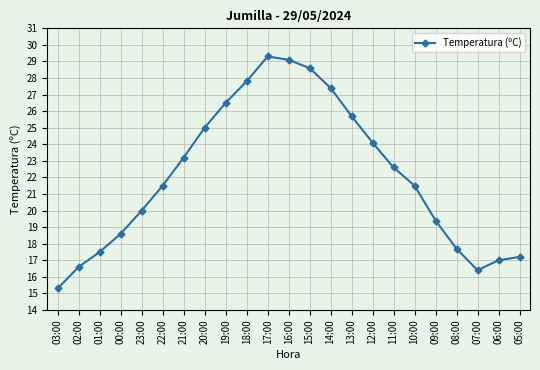

What is the approximate value at 15:00?

28.6